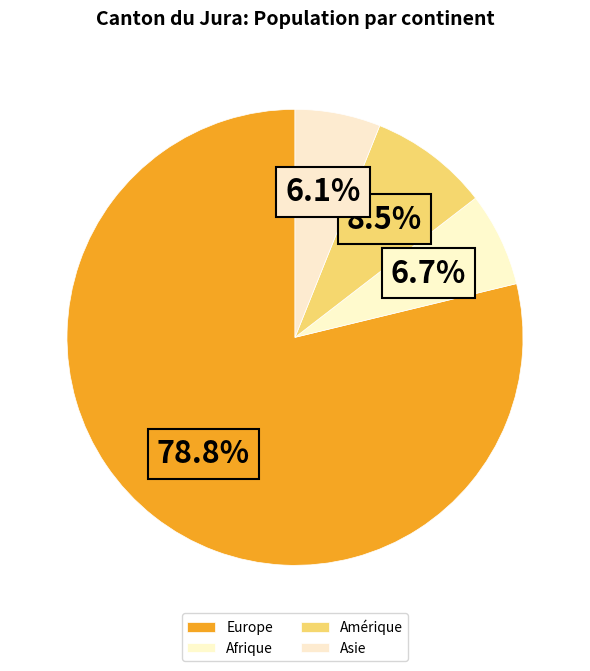

What is the largest slice in the pie chart?

Europe